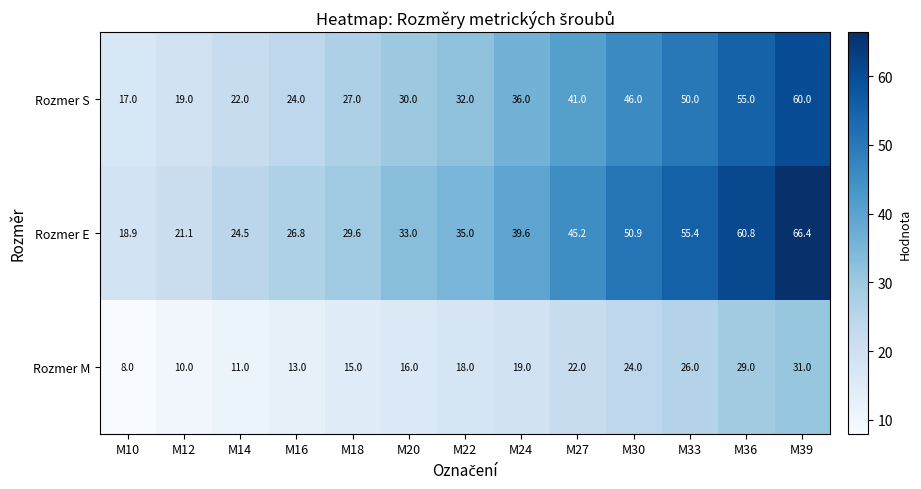

How many series are shown in this chart?

3